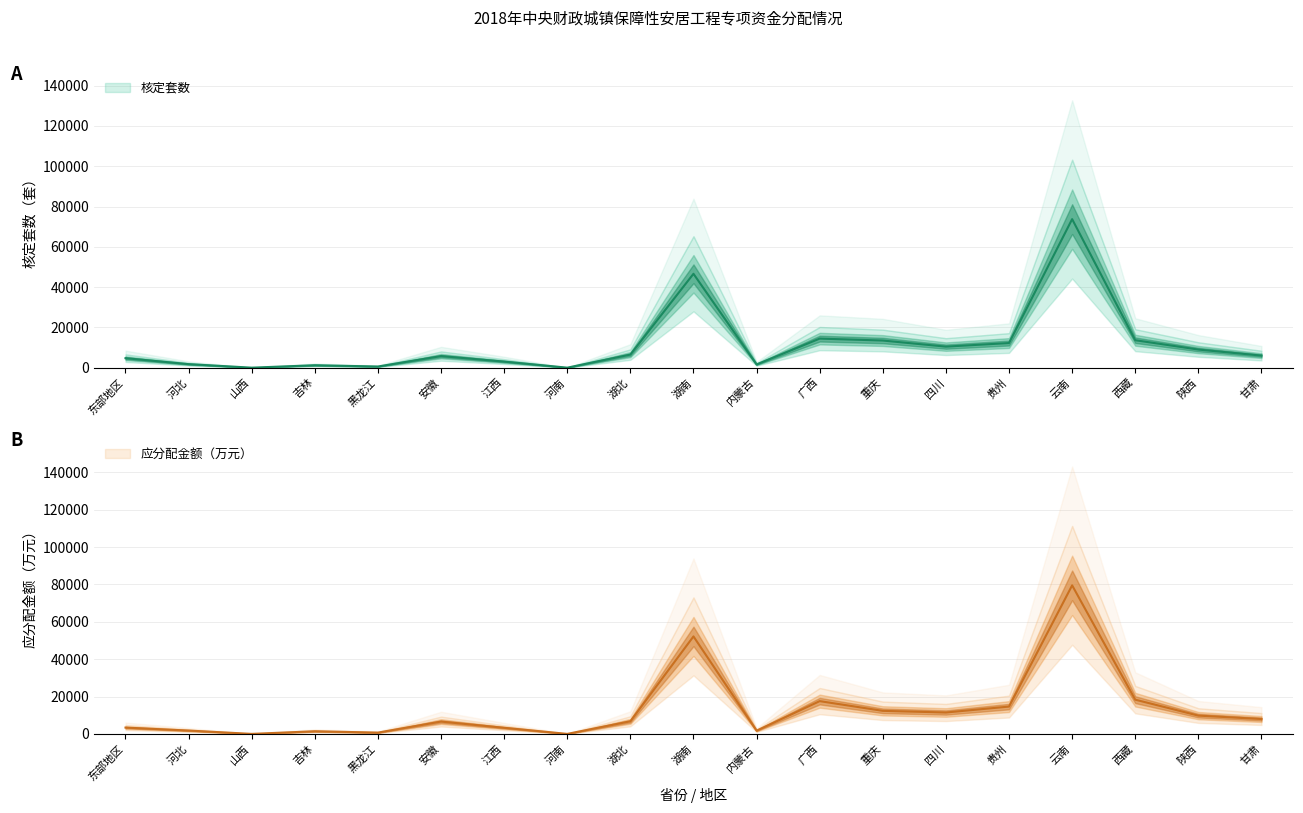

What is the difference between the maximum and second lowest values in the 核定套数 series?

73746